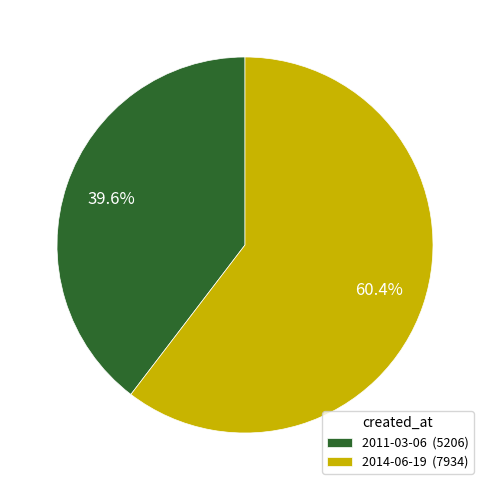

Is there a majority slice in this chart?

Yes